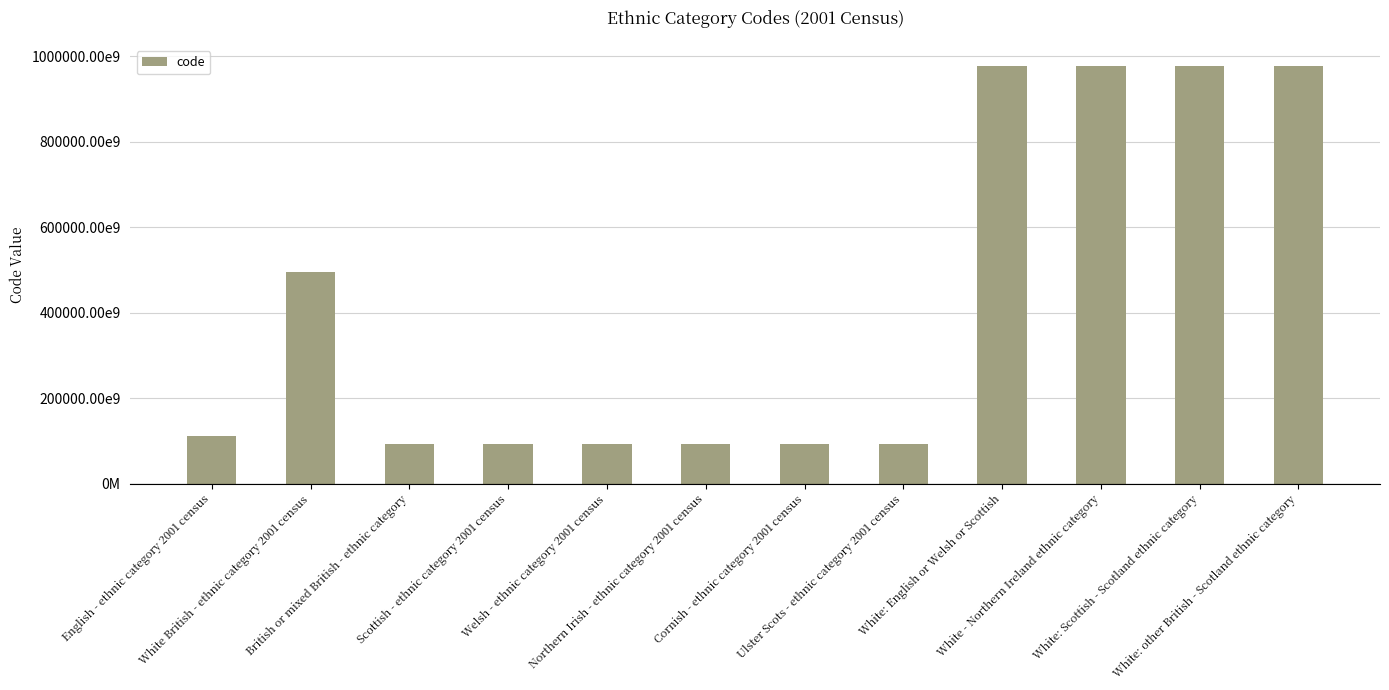

What is the value of the 8th bar from the left?

93921000000101